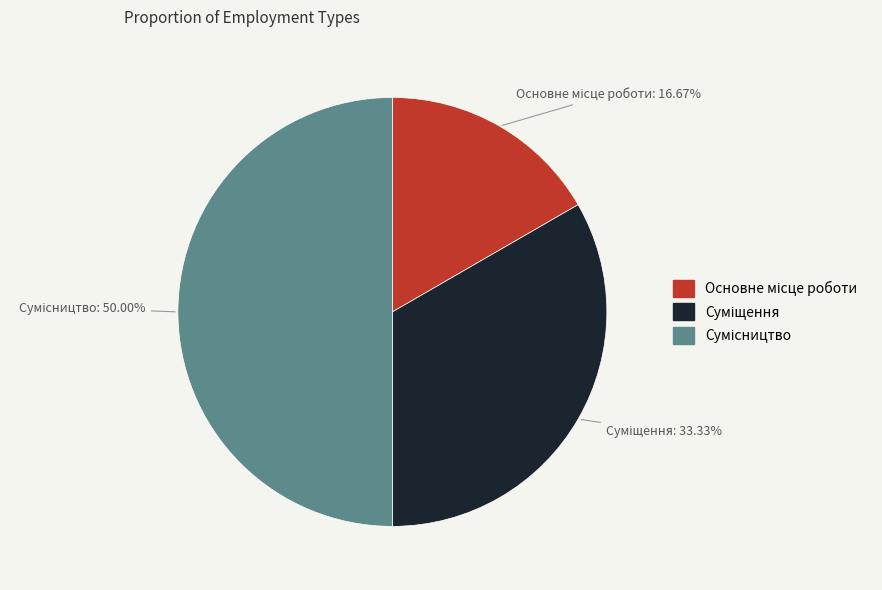

To the nearest percent, what is the difference between the Суміщення and Основне місце роботи slice percentages?

17%